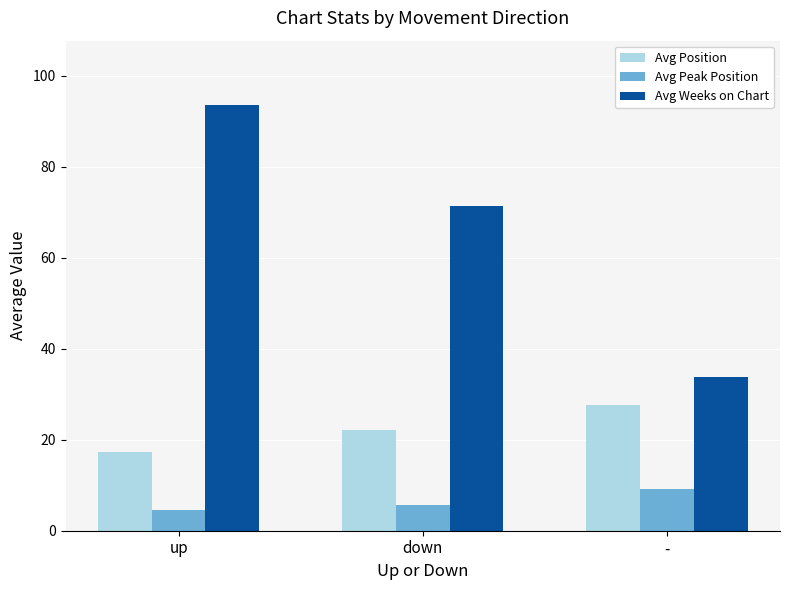

Is it true that Avg Weeks on Chart equals 71.3 at down?

True